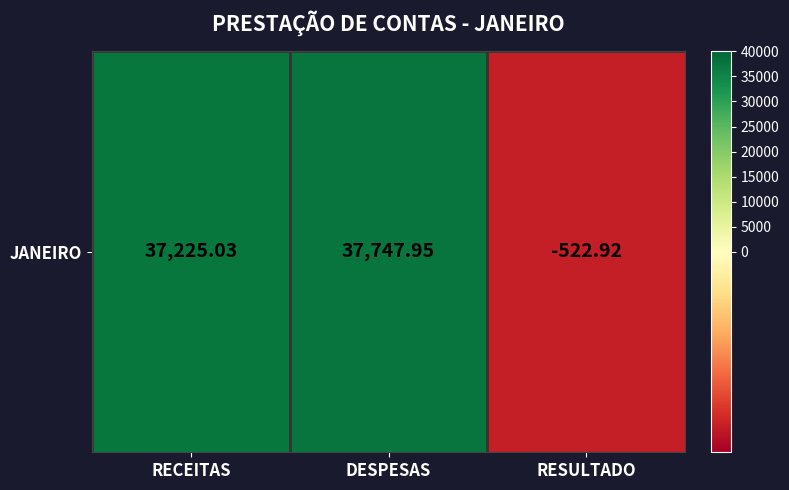

What is the change in value from RECEITAS to DESPESAS?

+522.9